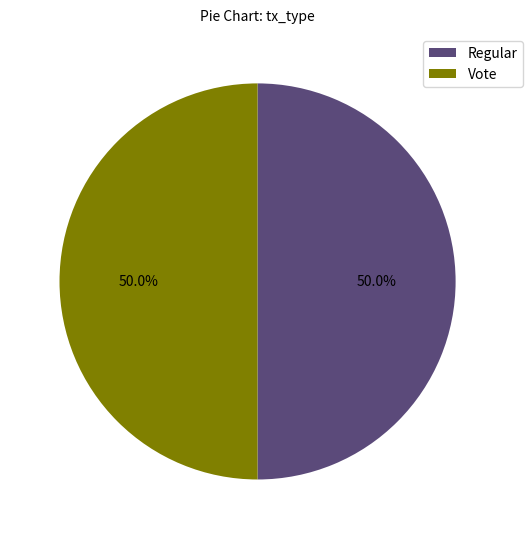

Approximately how many times larger is the value at Vote compared to Regular?

1.0